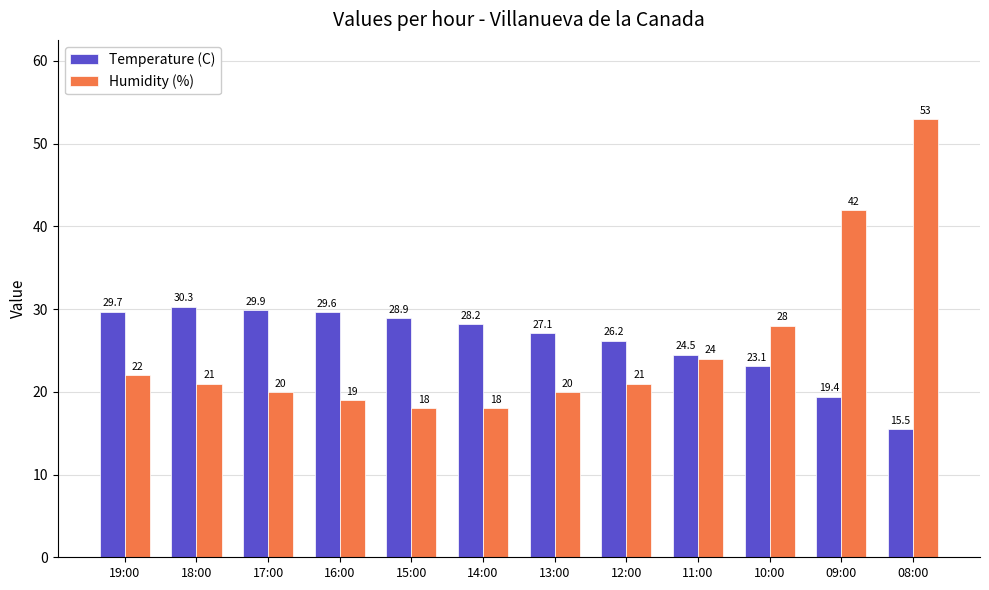

Reading left to right, list all the values displayed in this chart.

Temperature (C): 29.7	30.3	29.9	29.6	28.9	28.2	27.1	26.2	24.5	23.1	19.4	15.5
Humidity (%): 22.0	21.0	20.0	19.0	18.0	18.0	20.0	21.0	24.0	28.0	42.0	53.0